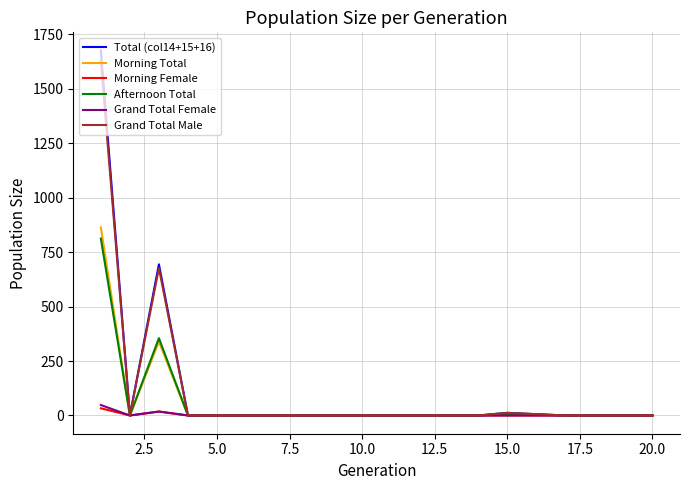

What is the maximum value for Grand Total Male?

1627